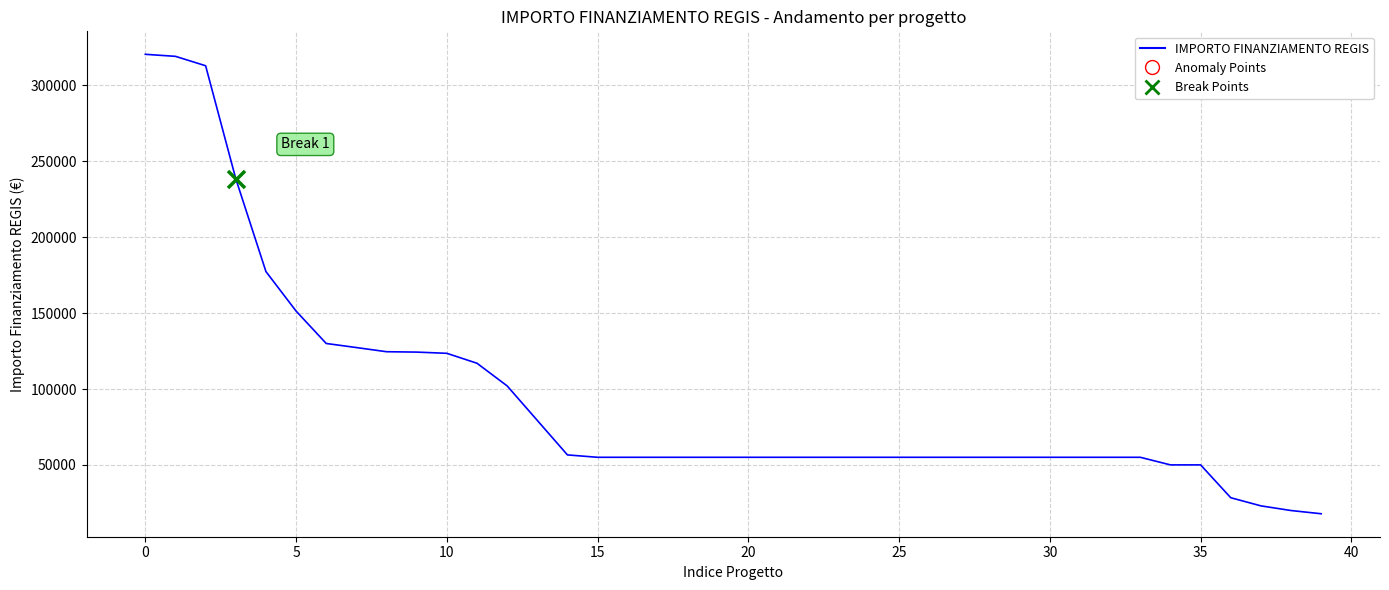

What is the greatest value displayed?

320545.6